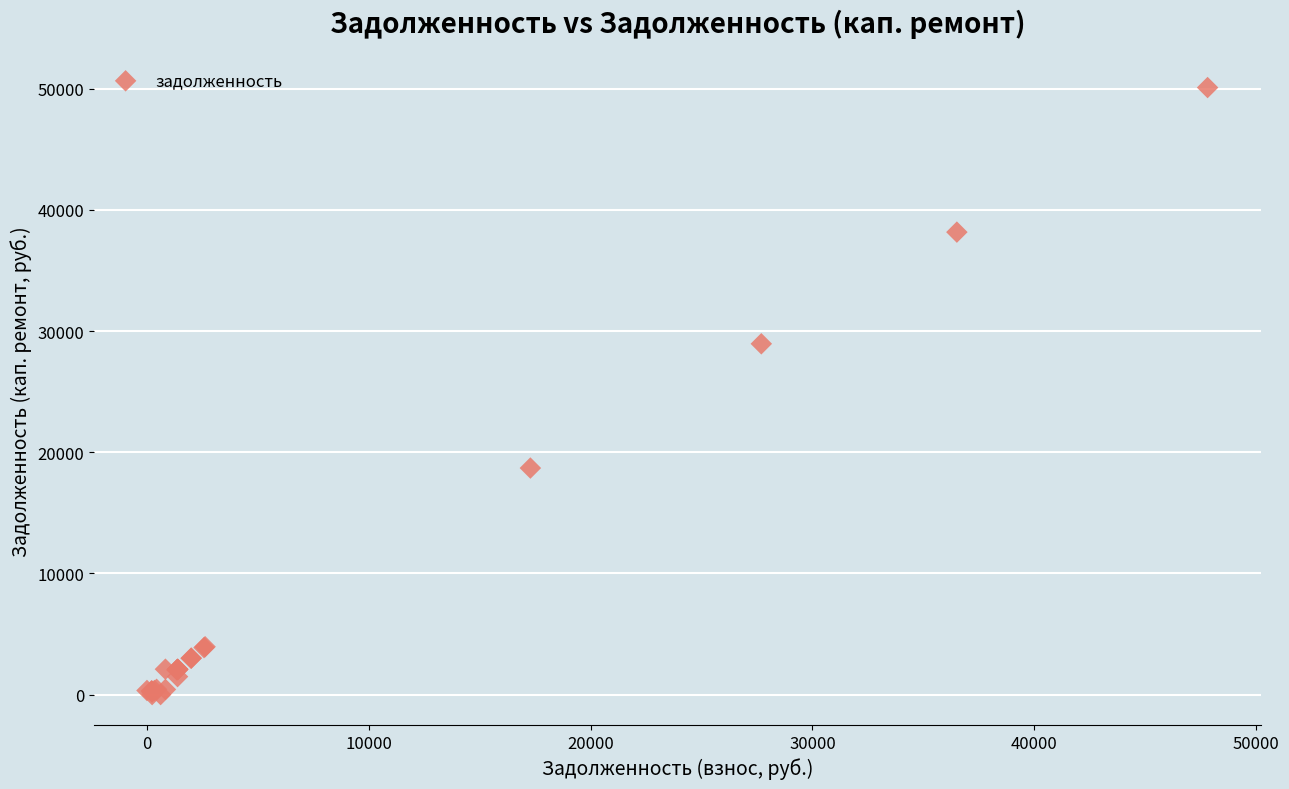

What Y value in the scatter plot is closest to 25052?

28954.7